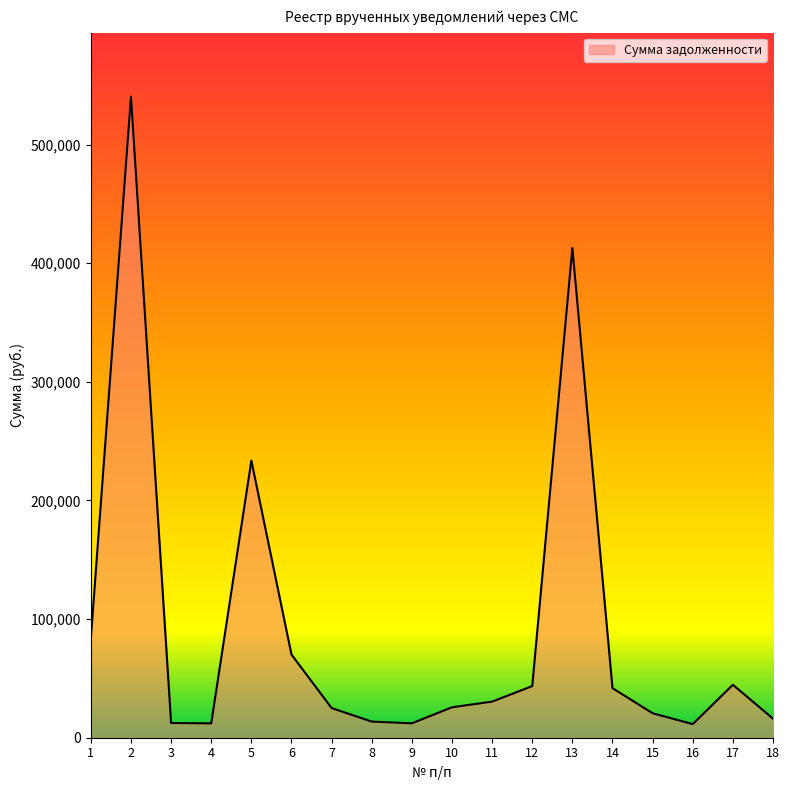

Which category has the highest value across all series?

2